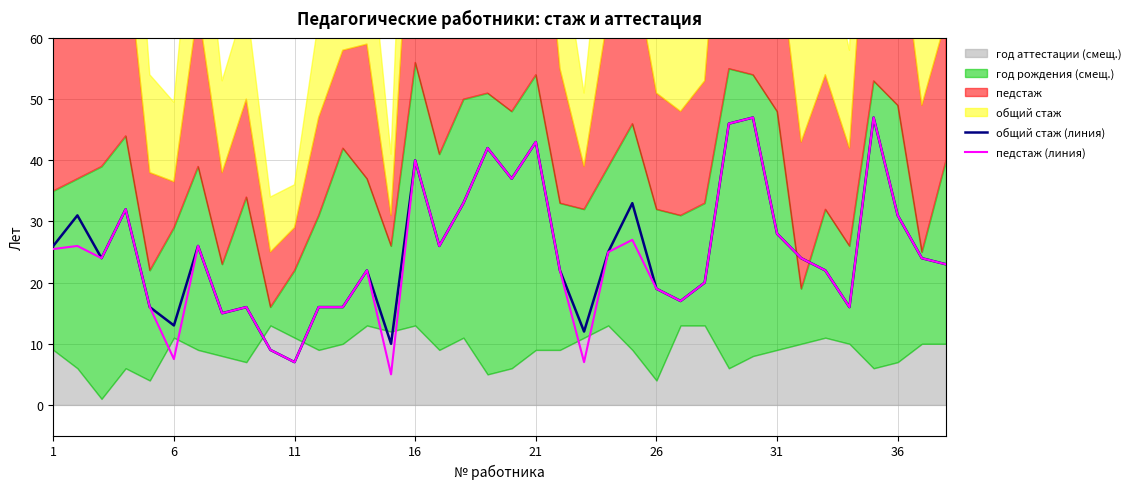

Is it true that педстаж (линия) equals 19.0 at 26?

True